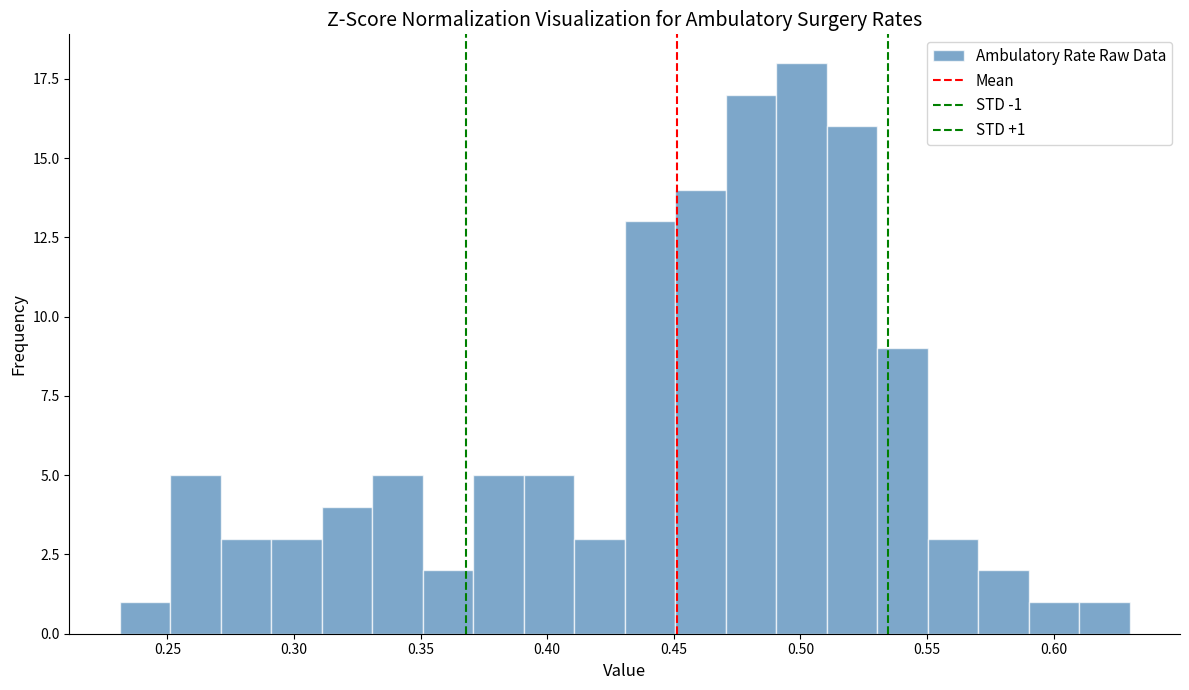

Read against the x-axis, roughly where is the centre of the tallest bar?

0.500